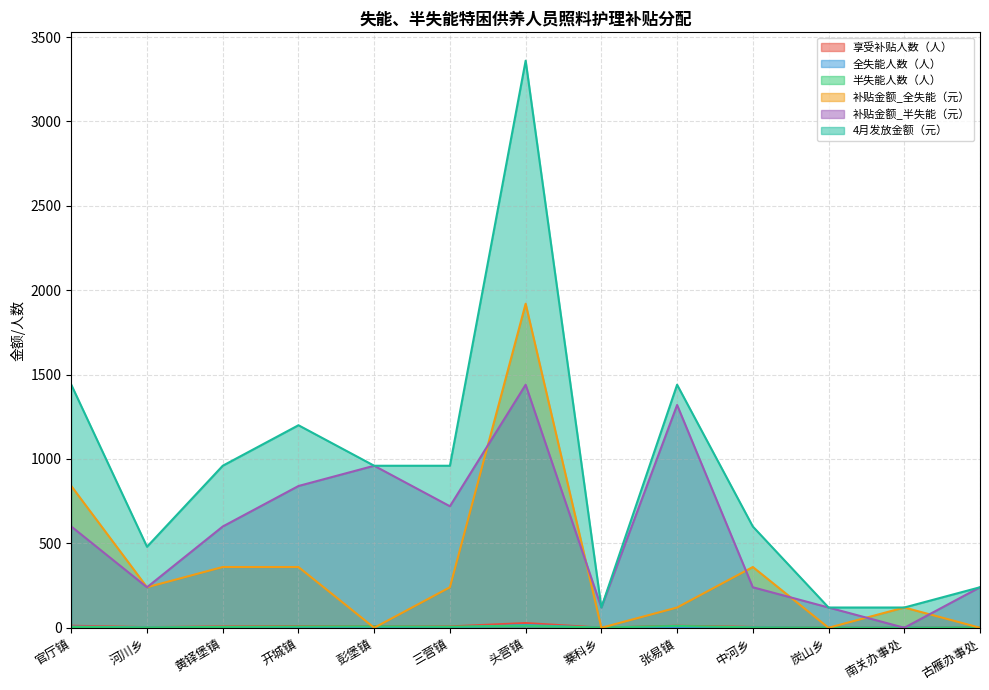

What is the value of the 享受补贴人数（人） point at the 5th from the left?

8